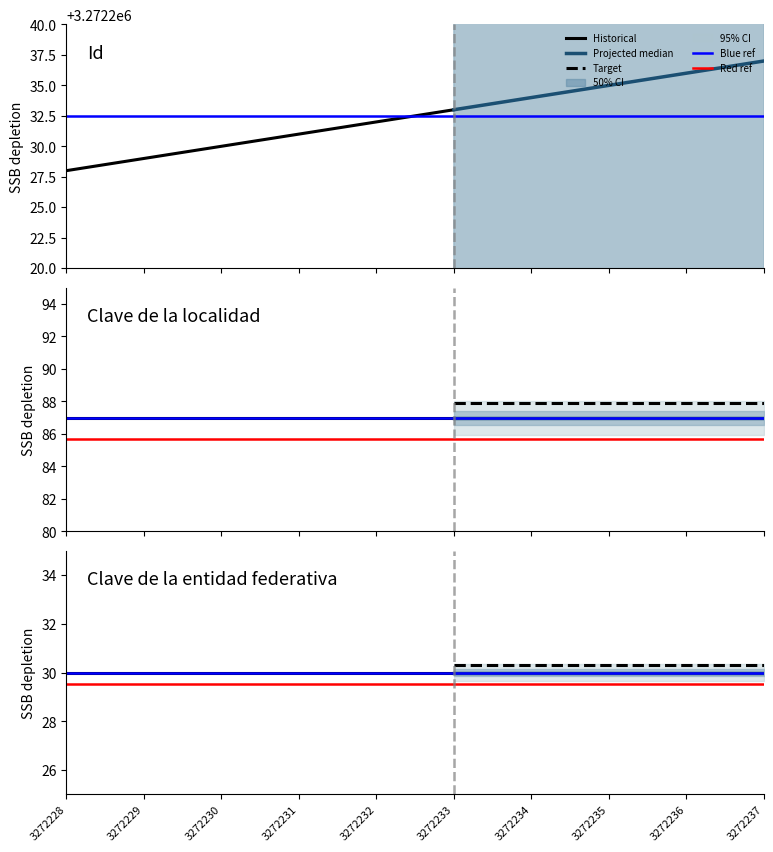

What is the average value of the Clave de la localidad series?

87